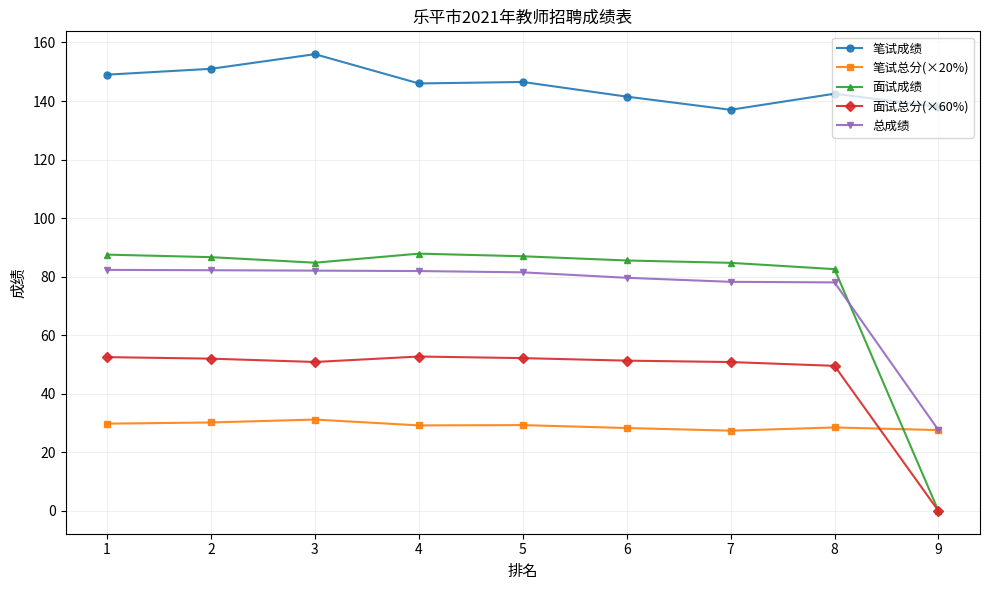

Which category has the lowest value in the 面试成绩 series?

9